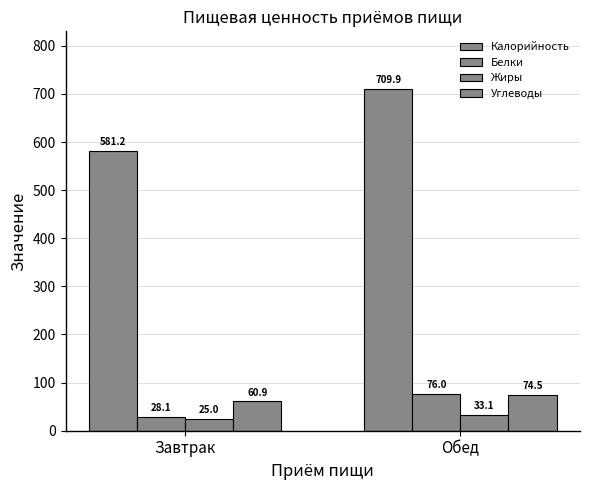

How many values in the Калорийность series are below 709?

1